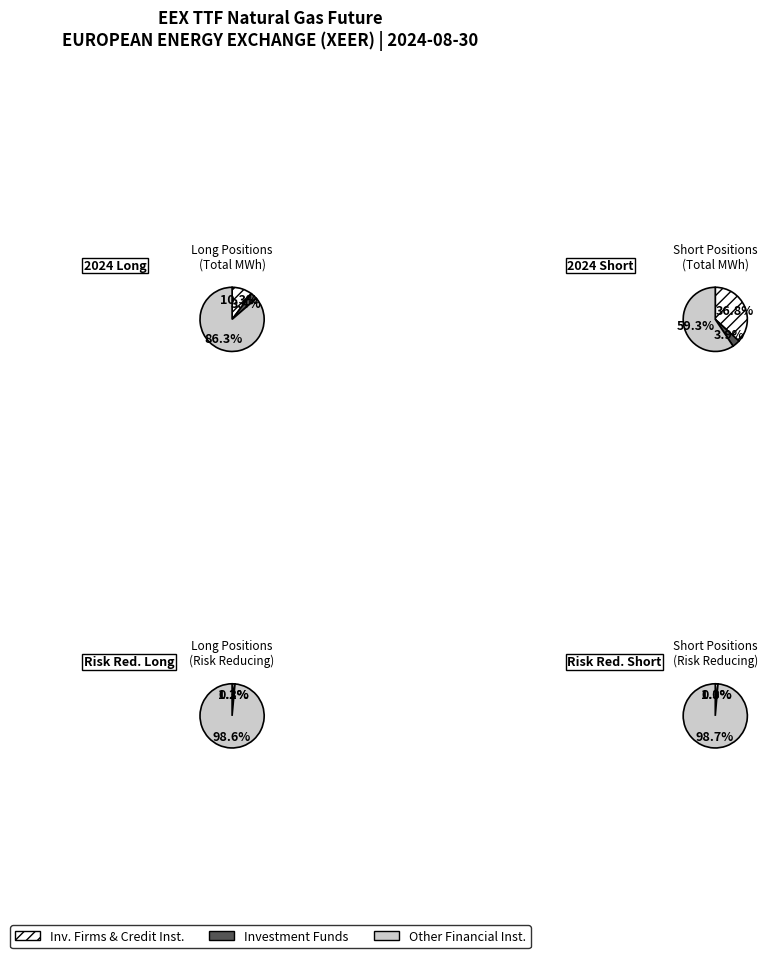

Combined, do Investment Funds Long and Other Financial Institutions Long account for over 50%?

Yes